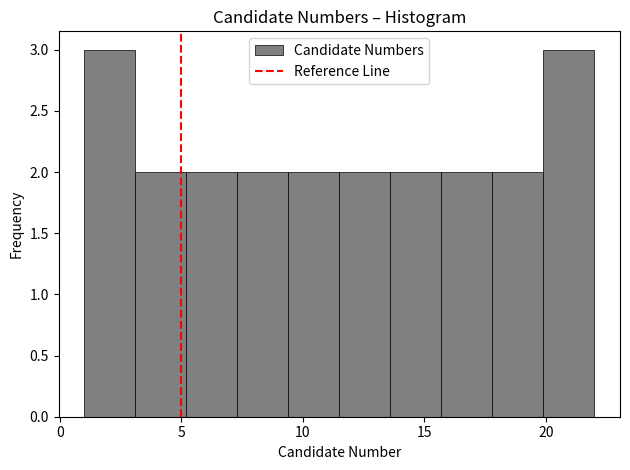

Reading left to right, transcribe this chart: for each bar, give the range it covers on the x-axis and its height. Neither the bar edges nor the heights are printed on the chart, so give them approximately, as read against the axes.

1.0 to 3.1: 3
3.1 to 5.2: 2
5.2 to 7.3: 2
7.3 to 9.4: 2
9.4 to 11.5: 2
11.5 to 13.6: 2
13.6 to 15.7: 2
15.7 to 17.8: 2
17.8 to 19.9: 2
19.9 to 22.0: 3